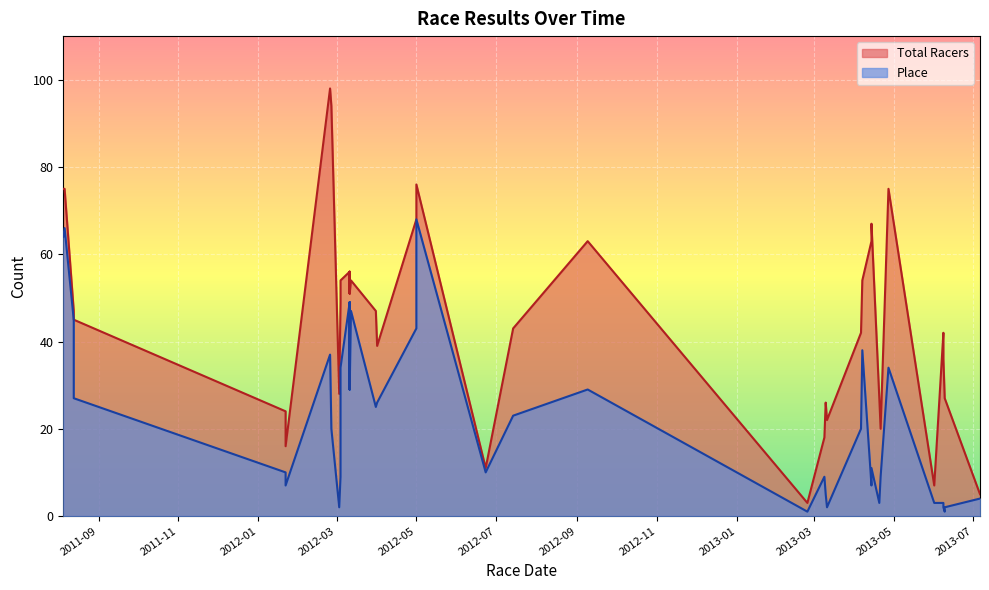

In Place, how many points are lower than both neighbors (excluding endpoints)?

11